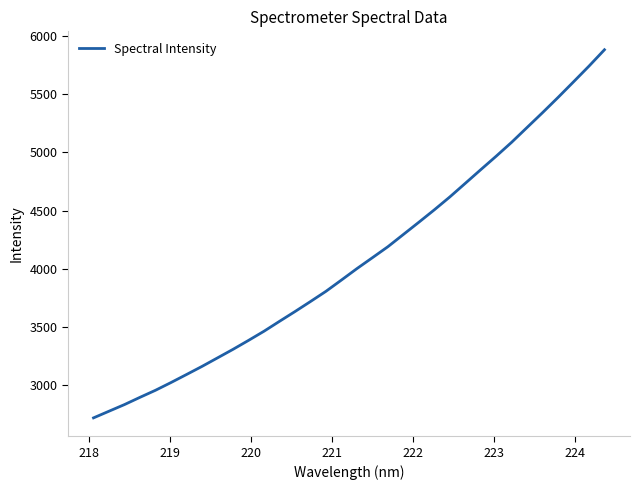

Reading left to right, list all the values displayed in this chart.

2720.4	2777.6	2834.7	2896.9	2957.4	3023.8	3092.7	3162.3	3235.4	3308.8	3385.5	3464.2	3549.3	3633.1	3719.2	3806.9	3903.8	4001.9	4095.6	4189.9	4295.0	4400.0	4506.6	4617.1	4734.0	4851.2	4967.4	5087.0	5214.4	5341.5	5471.9	5605.7	5740.6	5881.3